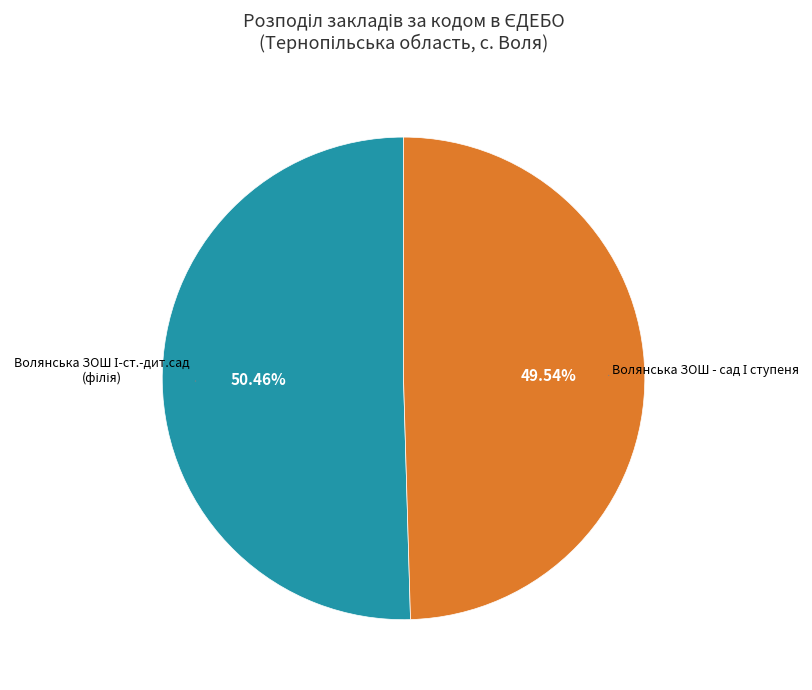

Does any single category account for the majority?

Yes